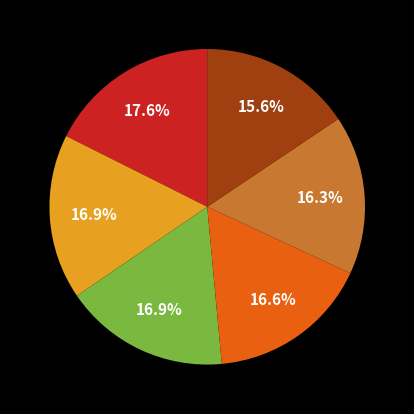

Does any single category account for the majority?

No